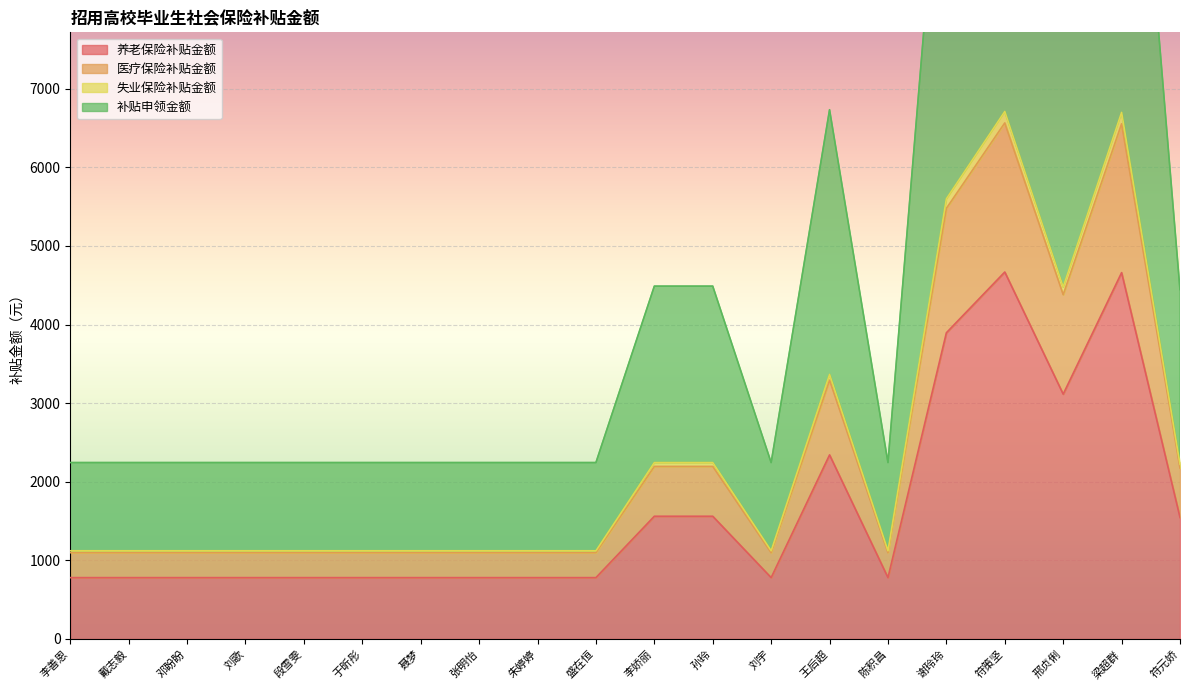

In 补贴申领金额, how many points are higher than both neighbors (excluding endpoints)?

3